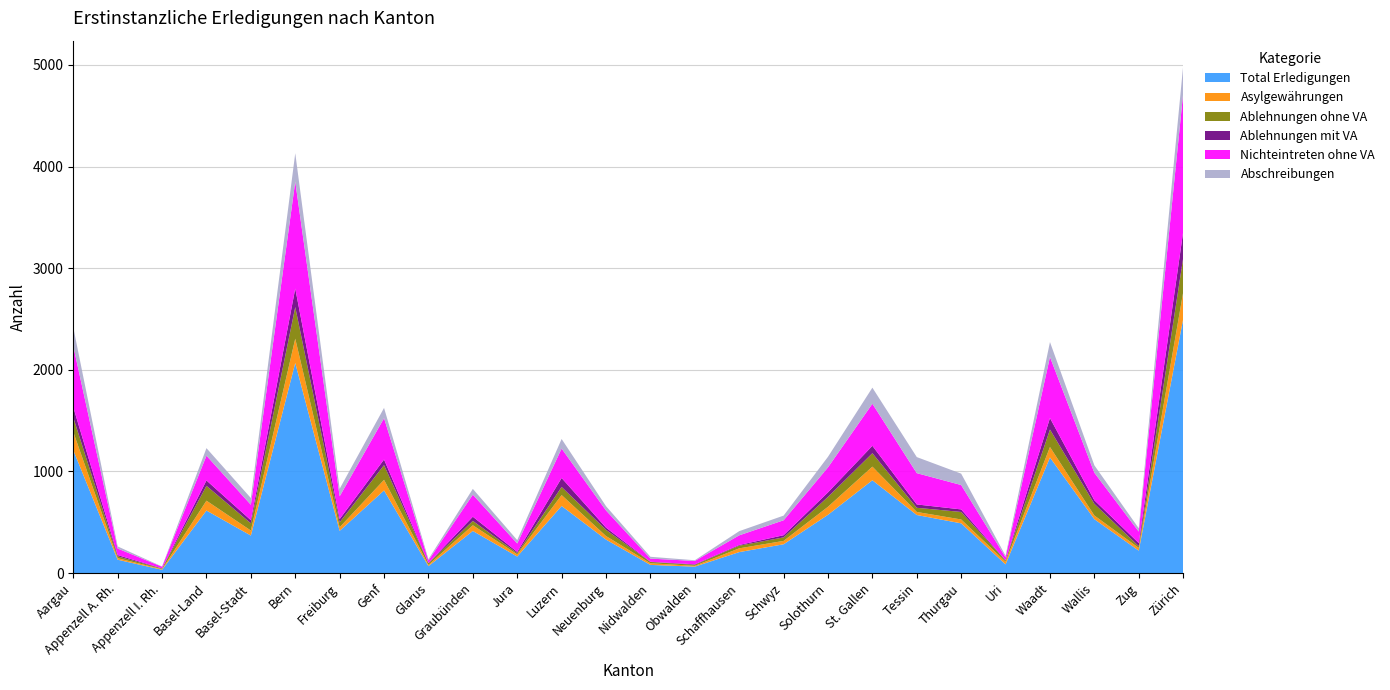

Reading left to right, extract all data points from this chart.

Total Erledigungen: Aargau=1209	Appenzell A. Rh.=131	Appenzell I. Rh.=32	Basel-Land=615	Basel-Stadt=369	Bern=2067	Freiburg=415	Genf=813	Glarus=68	Graubünden=414	Jura=162	Luzern=660	Neuenburg=329	Nidwalden=80	Obwalden=63	Schaffhausen=206	Schwyz=283	Solothurn=573	St. Gallen=913	Tessin=571	Thurgau=489	Uri=85	Waadt=1137	Wallis=530	Zug=220	Zürich=2498
Asylgewährungen: Aargau=179	Appenzell A. Rh.=15	Appenzell I. Rh.=6	Basel-Land=97	Basel-Stadt=49	Bern=239	Freiburg=35	Genf=104	Glarus=12	Graubünden=56	Jura=22	Luzern=107	Neuenburg=35	Nidwalden=16	Obwalden=8	Schaffhausen=37	Schwyz=33	Solothurn=79	St. Gallen=134	Tessin=30	Thurgau=38	Uri=26	Waadt=103	Wallis=36	Zug=27	Zürich=263
Ablehnungen ohne VA: Aargau=143	Appenzell A. Rh.=18	Appenzell I. Rh.=6	Basel-Land=146	Basel-Stadt=71	Bern=311	Freiburg=49	Genf=145	Glarus=16	Graubünden=43	Jura=12	Luzern=80	Neuenburg=61	Nidwalden=13	Obwalden=10	Schaffhausen=26	Schwyz=35	Solothurn=97	St. Gallen=132	Tessin=41	Thurgau=74	Uri=12	Waadt=172	Wallis=115	Zug=17	Zürich=337
Ablehnungen mit VA: Aargau=101	Appenzell A. Rh.=13	Appenzell I. Rh.=2	Basel-Land=53	Basel-Stadt=31	Bern=182	Freiburg=32	Genf=55	Glarus=2	Graubünden=41	Jura=12	Luzern=88	Neuenburg=22	Nidwalden=2	Obwalden=5	Schaffhausen=7	Schwyz=21	Solothurn=45	St. Gallen=73	Tessin=33	Thurgau=25	Uri=2	Waadt=113	Wallis=35	Zug=31	Zürich=258
Nichteintreten ohne VA: Aargau=601	Appenzell A. Rh.=64	Appenzell I. Rh.=16	Basel-Land=244	Basel-Stadt=152	Bern=1052	Freiburg=224	Genf=407	Glarus=26	Graubünden=217	Jura=83	Luzern=290	Neuenburg=169	Nidwalden=31	Obwalden=33	Schaffhausen=95	Schwyz=147	Solothurn=246	St. Gallen=414	Tessin=308	Thurgau=240	Uri=30	Waadt=601	Wallis=271	Zug=113	Zürich=1362
Abschreibungen: Aargau=184	Appenzell A. Rh.=21	Appenzell I. Rh.=2	Basel-Land=74	Basel-Stadt=66	Bern=280	Freiburg=74	Genf=101	Glarus=12	Graubünden=57	Jura=33	Luzern=94	Neuenburg=42	Nidwalden=18	Obwalden=7	Schaffhausen=41	Schwyz=46	Solothurn=104	St. Gallen=158	Tessin=158	Thurgau=112	Uri=15	Waadt=147	Wallis=73	Zug=32	Zürich=271